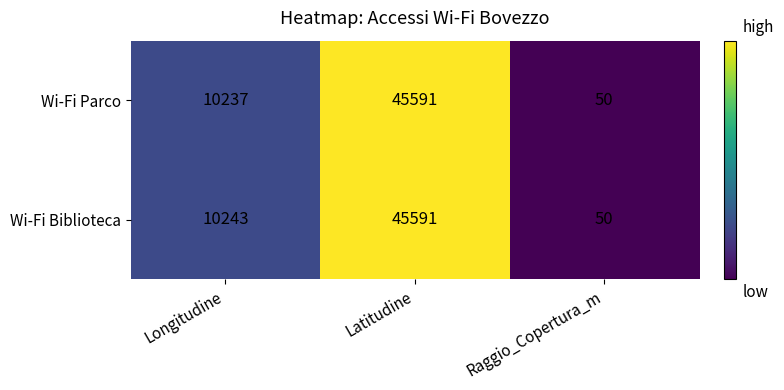

How many categories are shown in the chart?

3